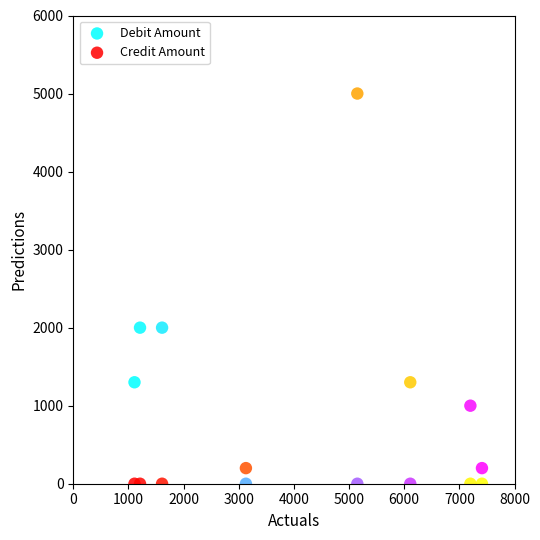

What are all the series names shown in the legend?

Debit Amount, Credit Amount